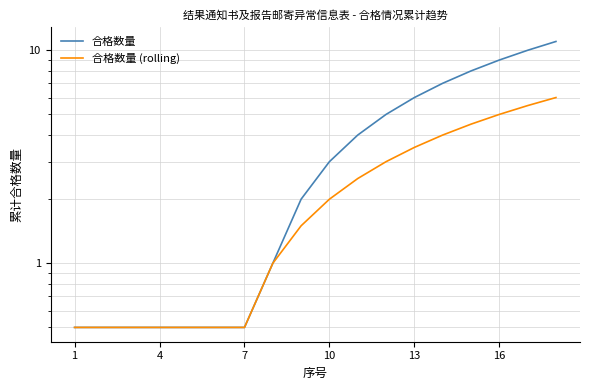

How many data points in 合格数量 are above 3?

8